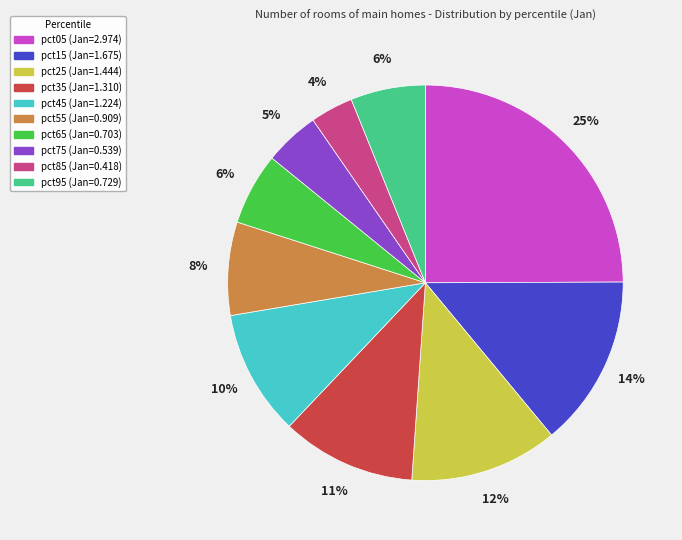

True or false: pct35 accounts for 1% of the total.

False